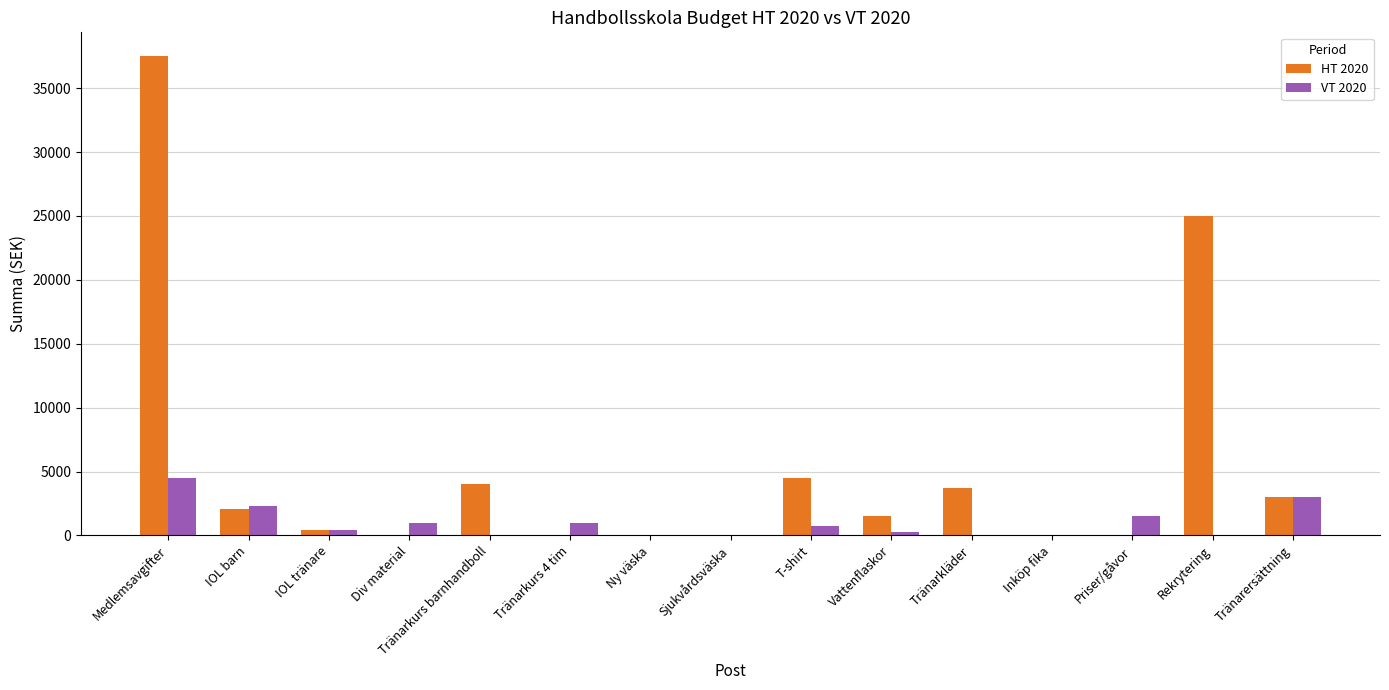

How many groups of bars are there?

15